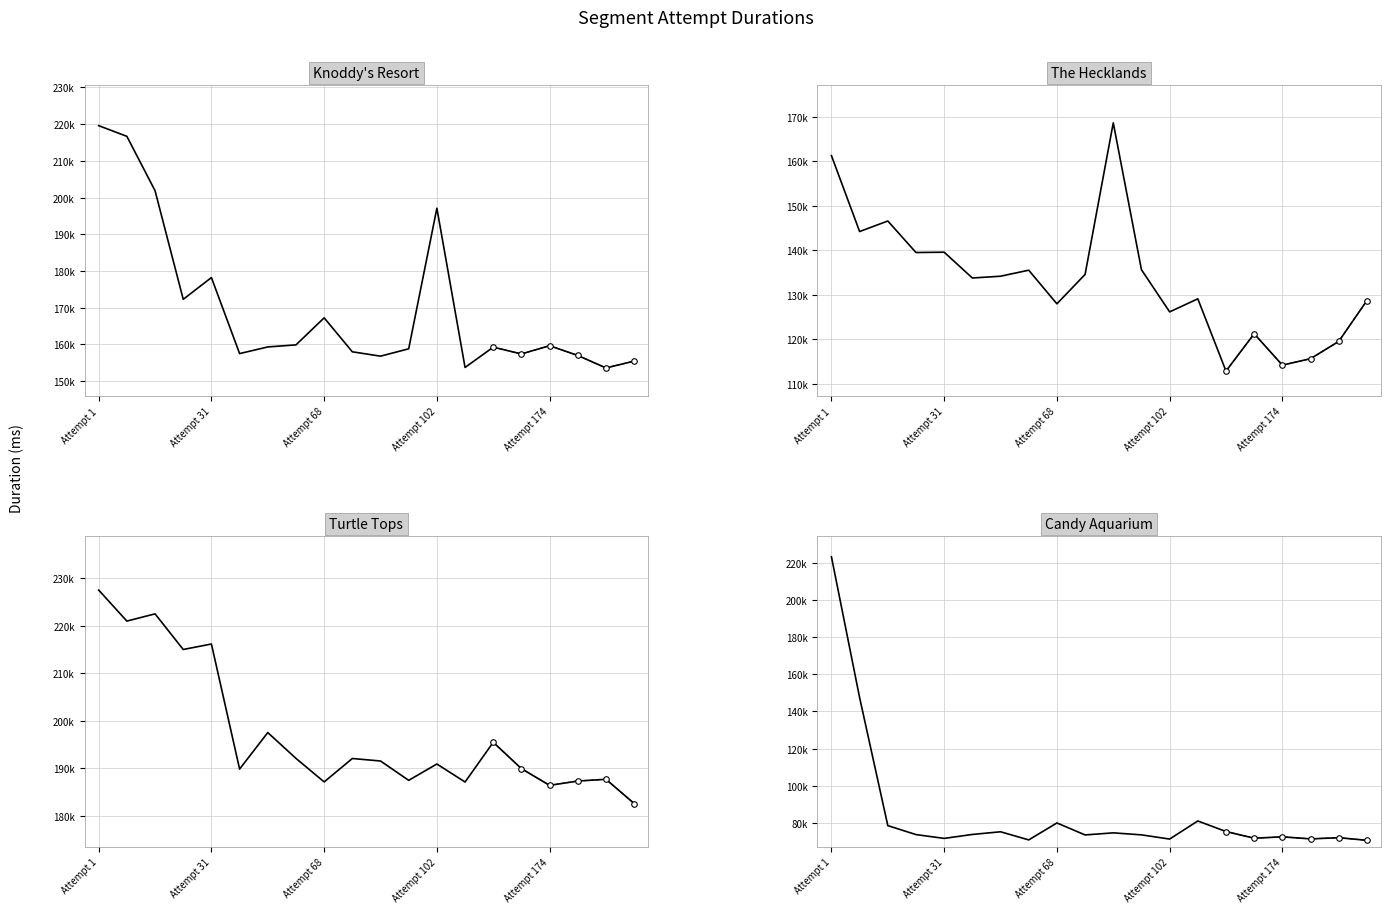

What is the sum of all Candy Aquarium values?

1702349